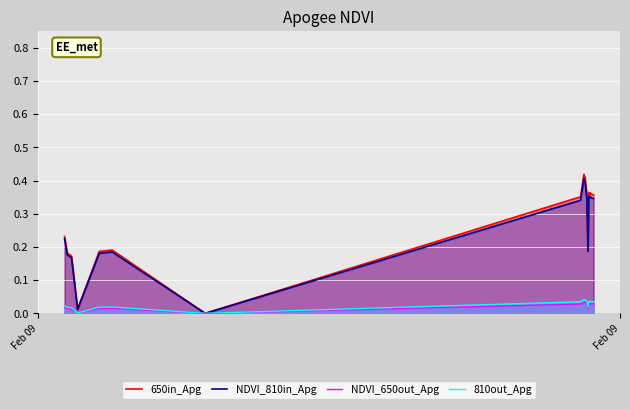

Which series has the widest spread of values?

650in_Apg